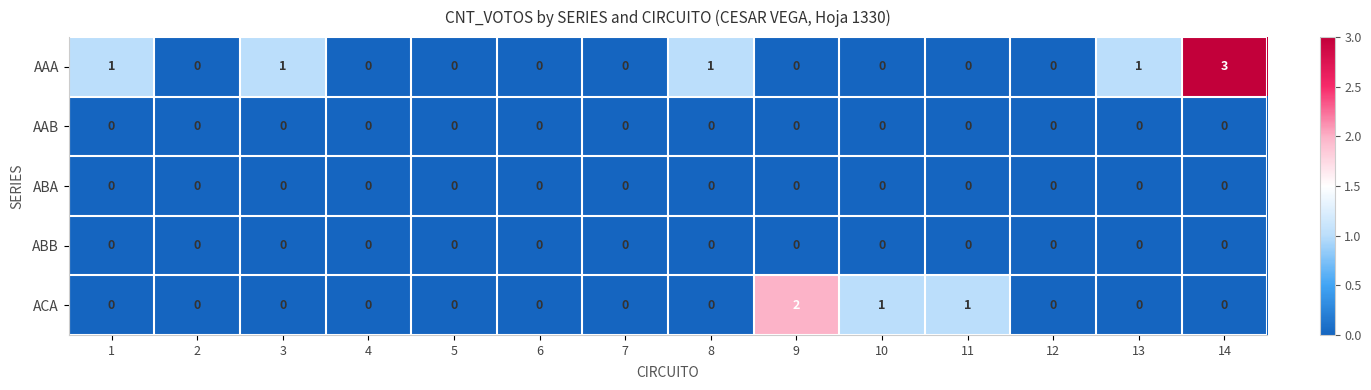

Which series has the widest spread of values?

AAA